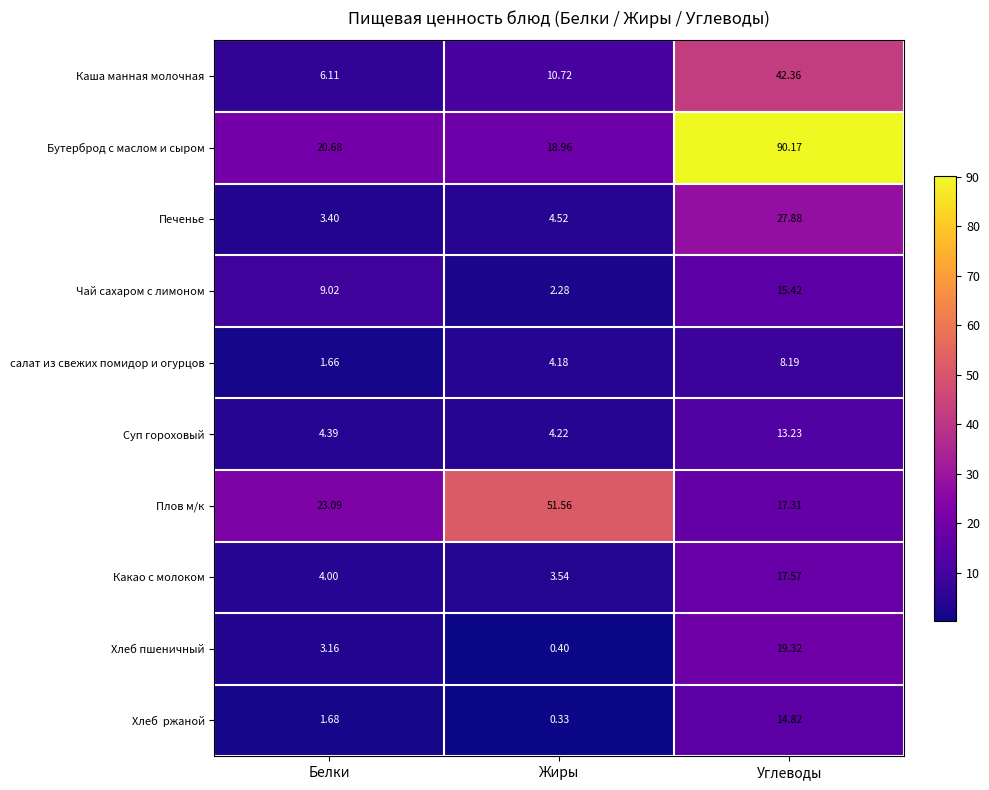

List the labels in order of салат из свежих помидор и огурцов value, smallest first.

Белки, Жиры, Углеводы